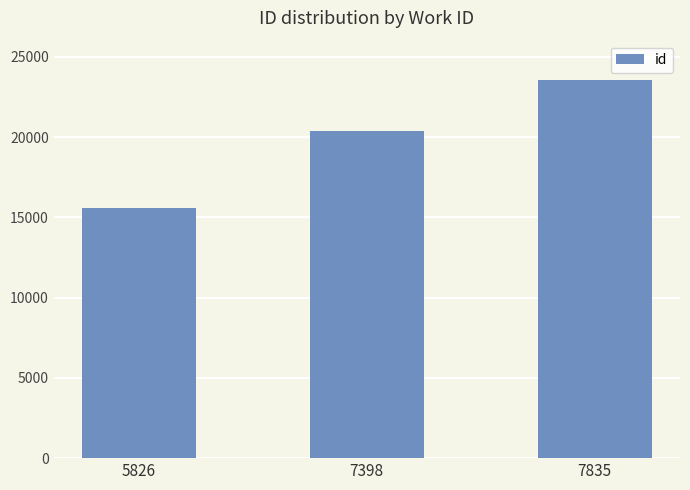

List the labels in order of value, smallest first.

5826, 7398, 7835